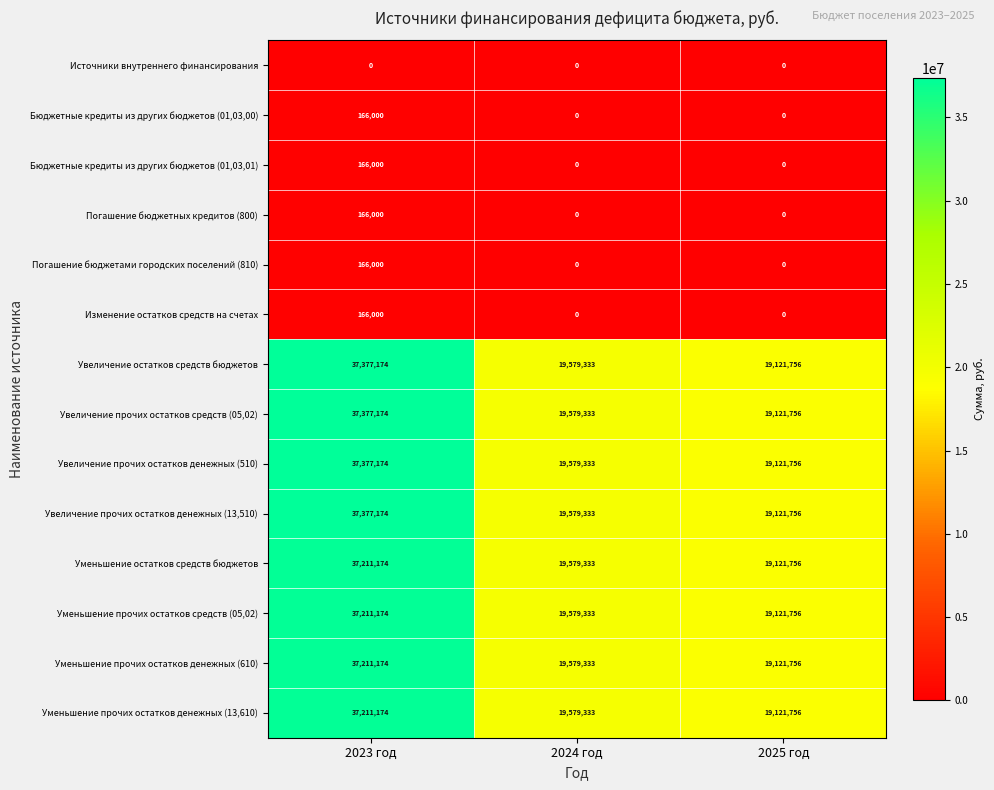

The value of Уменьшение прочих остатков средств (05,02) at 2024 год is 19579333. True or false?

True